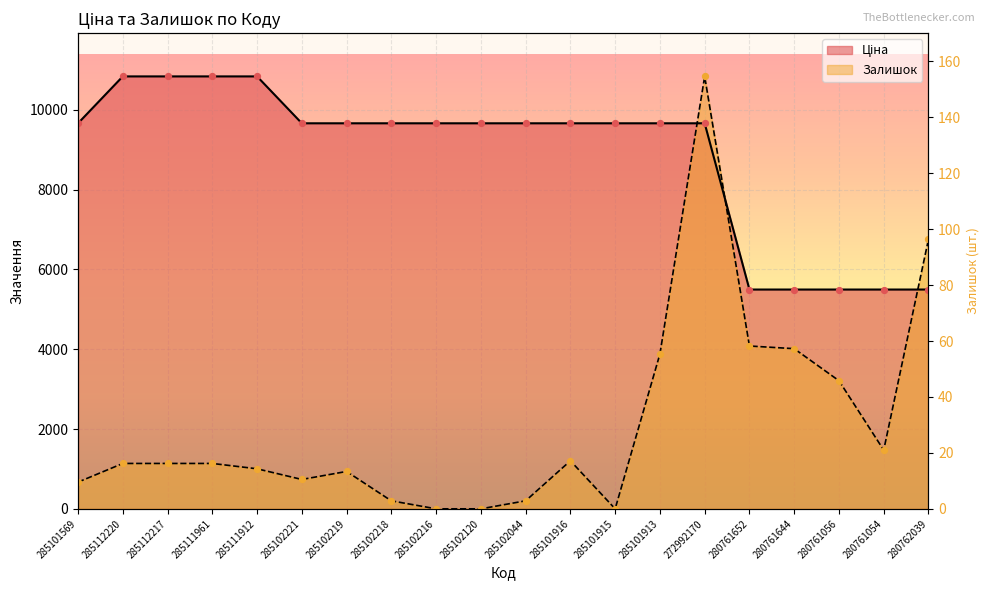

At how many categories does at least one series exceed 1308?

20